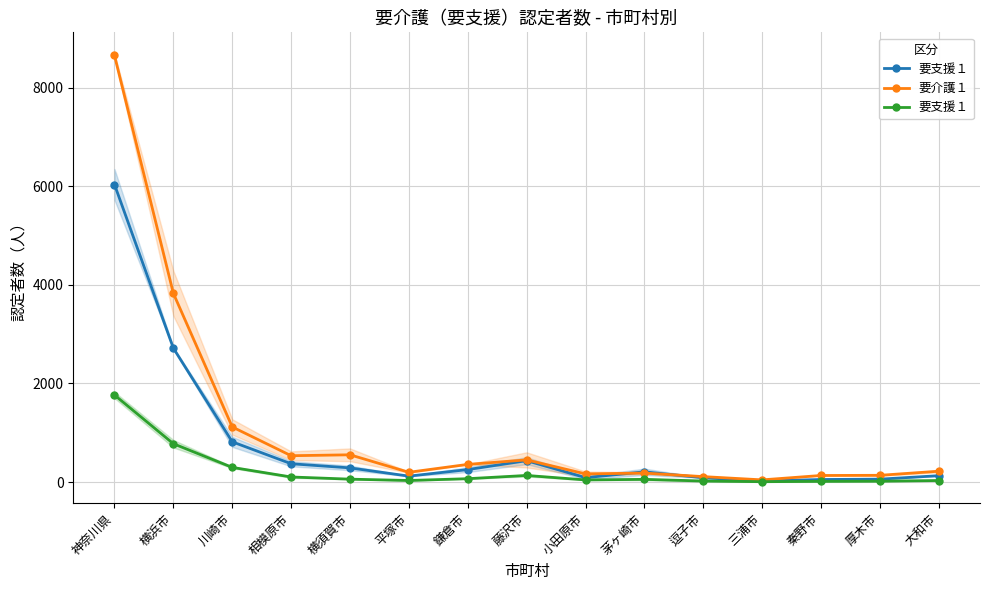

Is it true that 要介護１ equals 294.3 at 大和市?

False